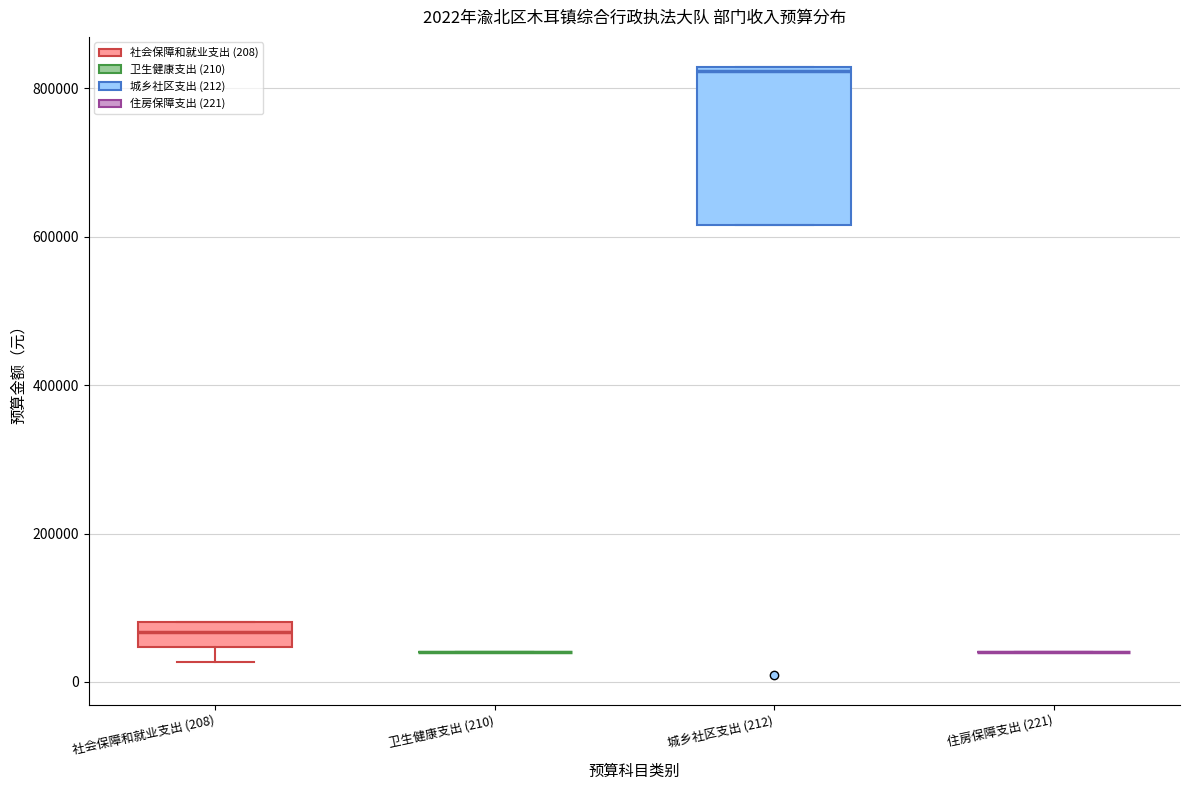

Comparing the boxes themselves (not the whiskers), which one is the tallest?

城乡社区支出 (212)